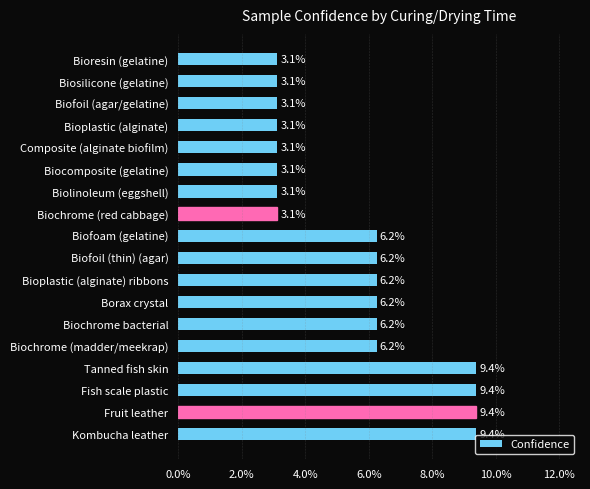

What is the maximum value shown in the chart?

9.4